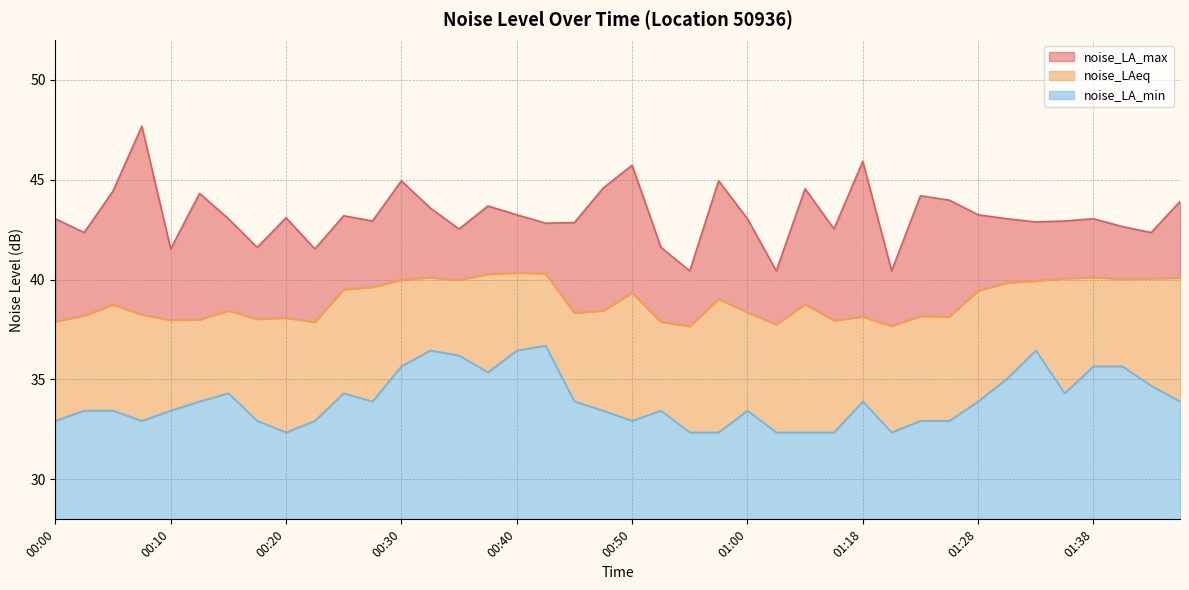

Which series has the widest spread of values?

noise_LA_max